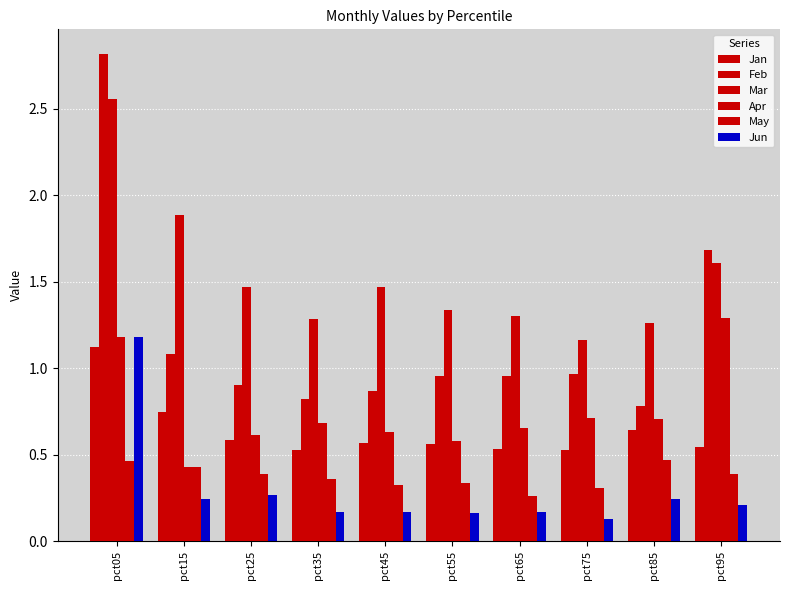

List the labels in order of May value, largest first.

pct85, pct05, pct15, pct95, pct25, pct35, pct55, pct45, pct75, pct65